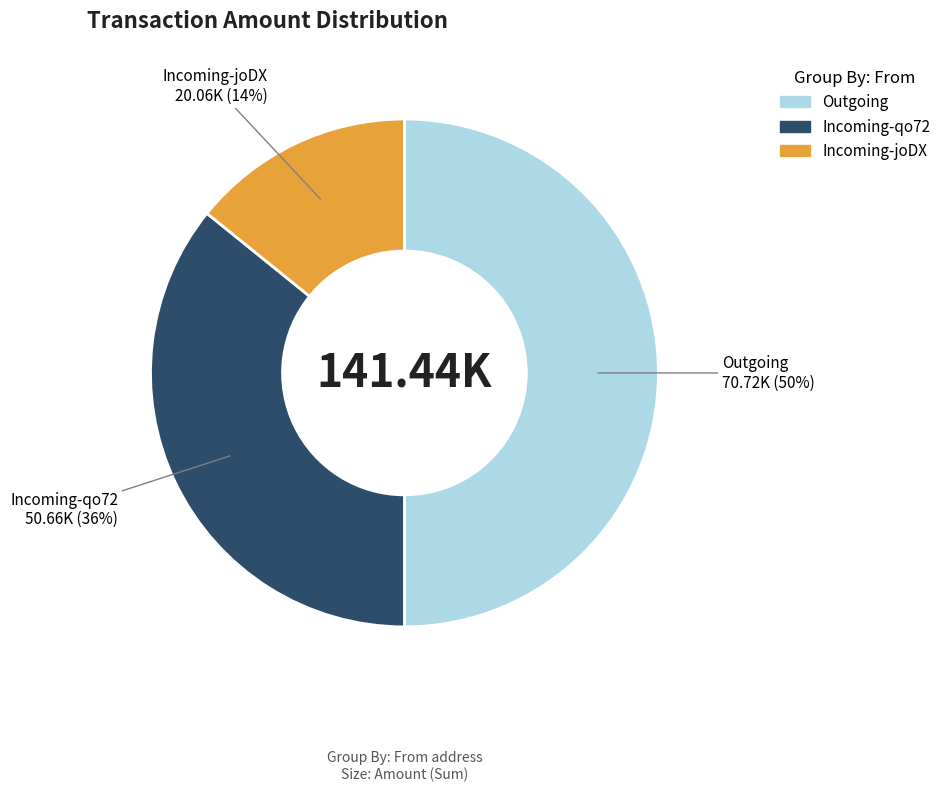

Which category has the smallest portion of the pie?

Incoming-joDX